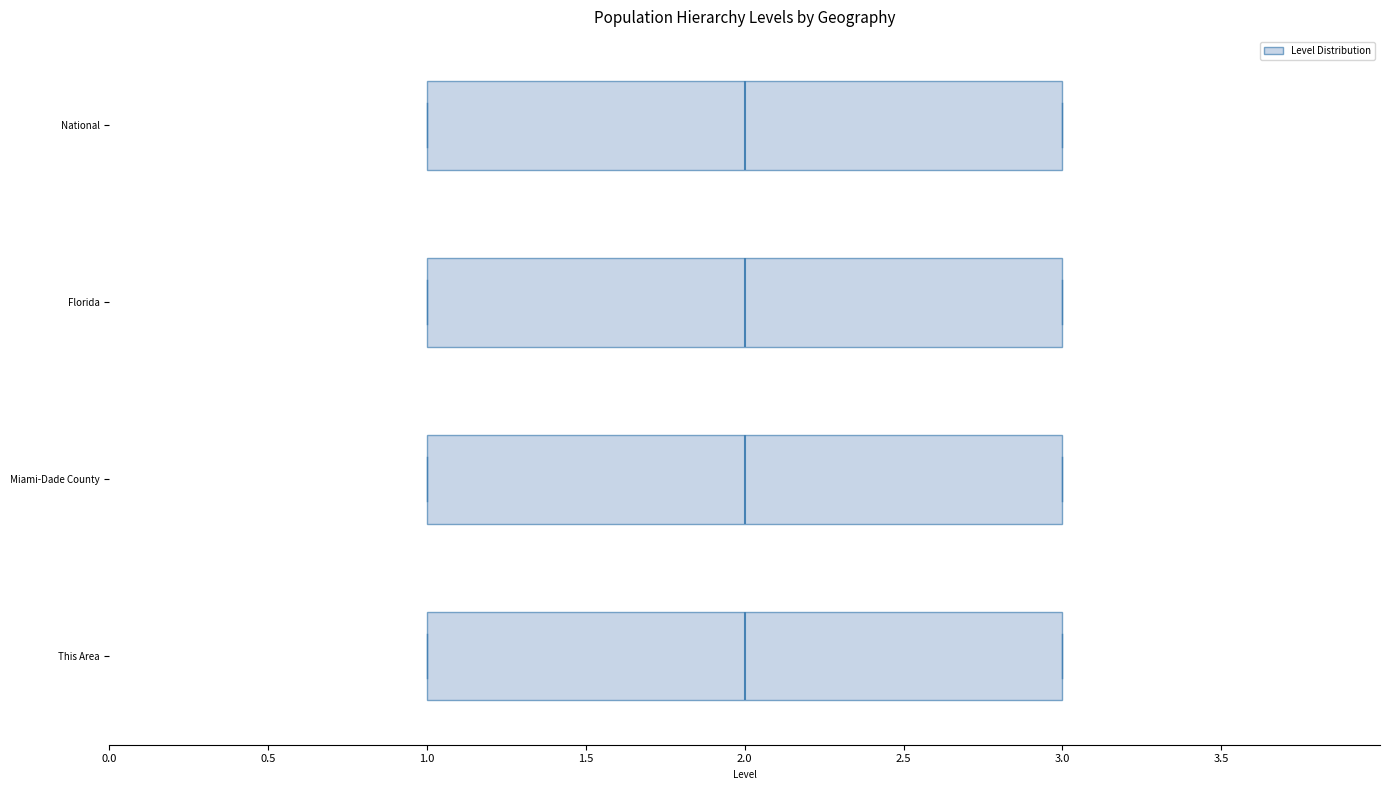

Where is the right edge of the box for This Area on the x-axis? The values are not printed on the chart, so give them approximately, as read against the axis.

3